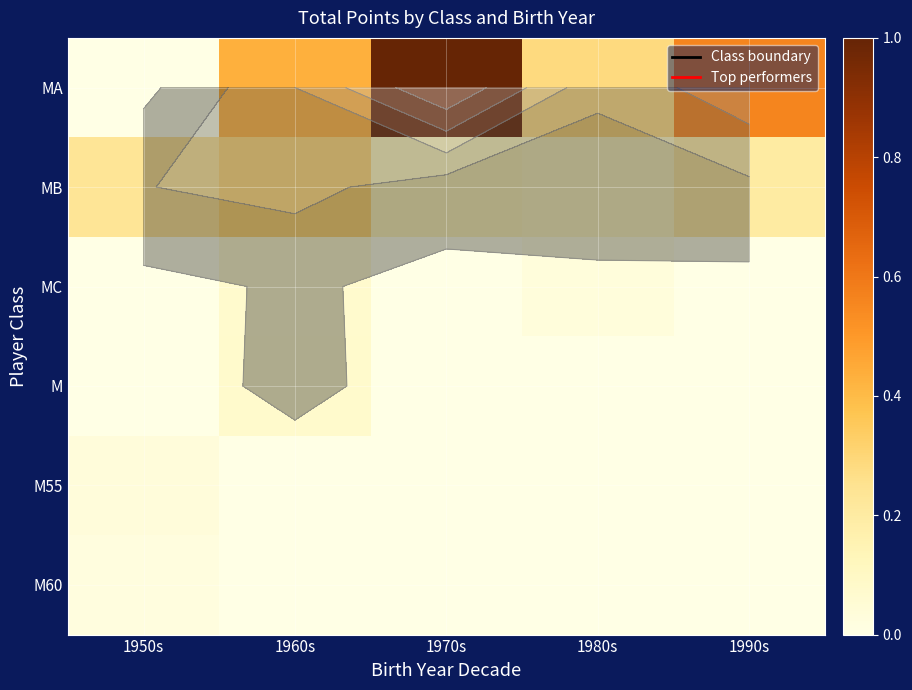

At how many categories does at least one series exceed 0?

5